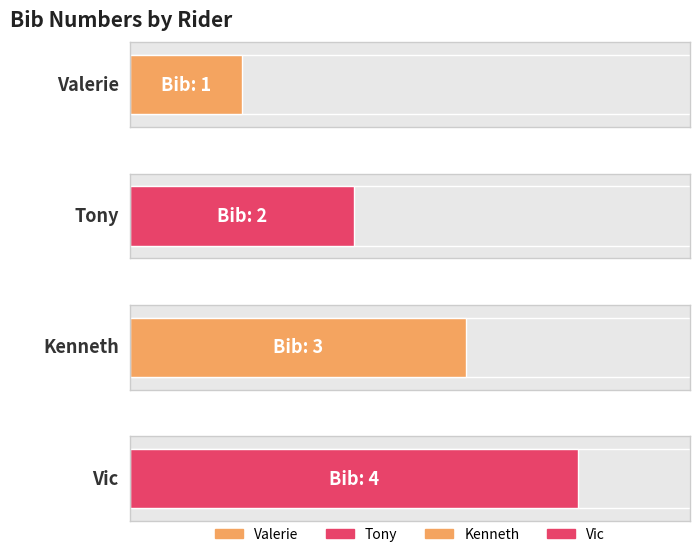

What is the smallest value displayed?

1